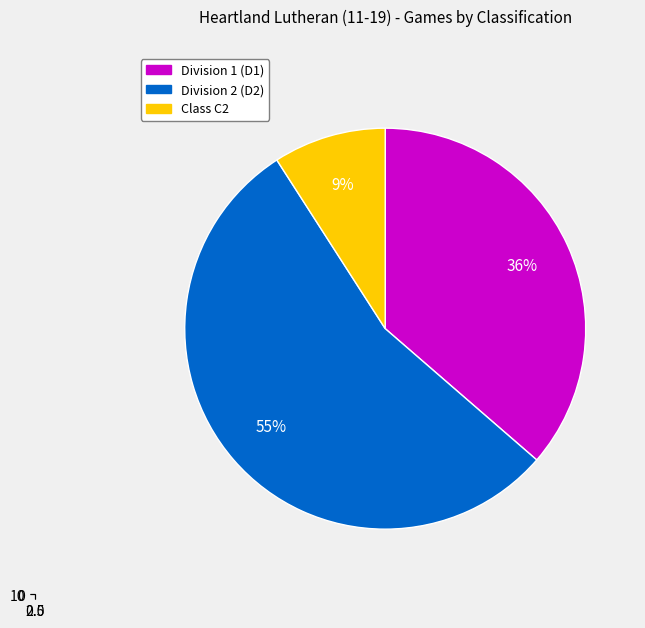

True or false: C2 accounts for 9% of the total.

True